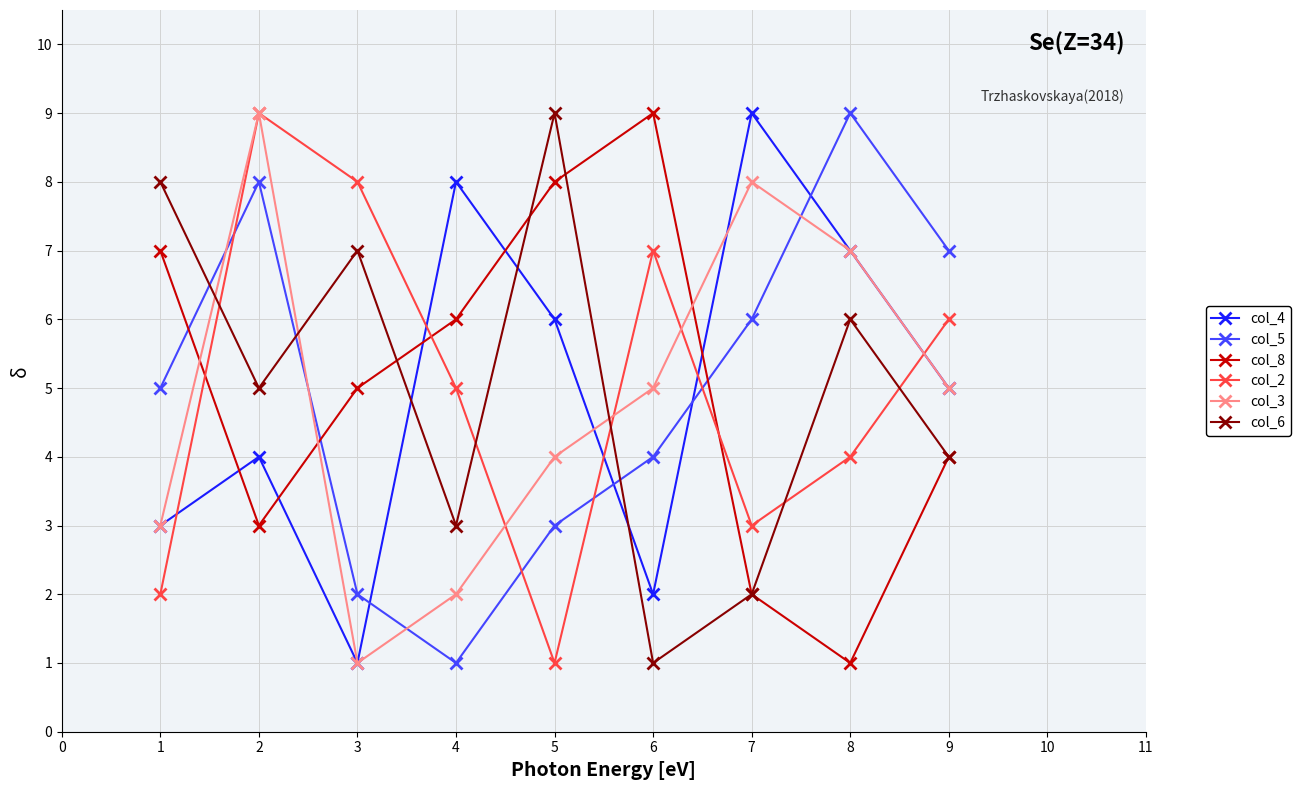

Rank the series at 5 from lowest to highest value.

col_2, col_5, col_3, col_4, col_8, col_6